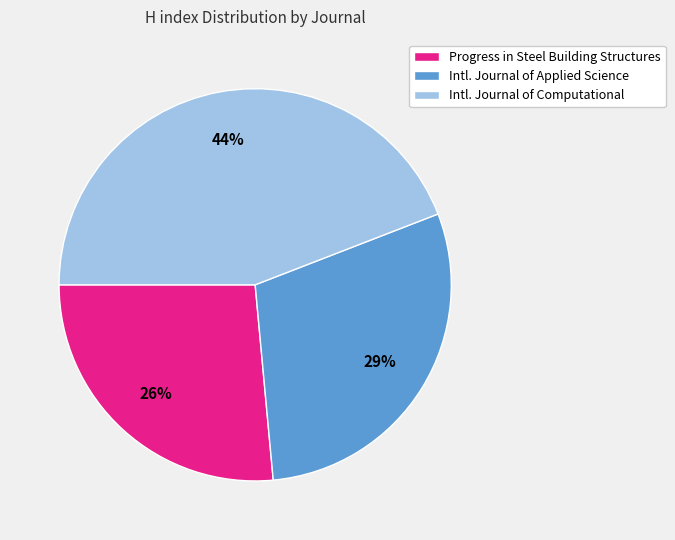

How many segments does this pie chart have?

3